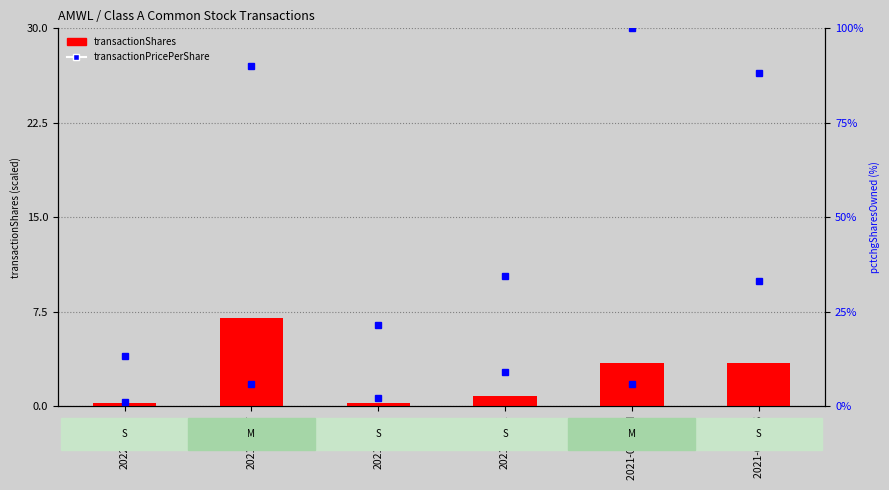

The value at 2021-01-20 M is 3.4. True or false?

True